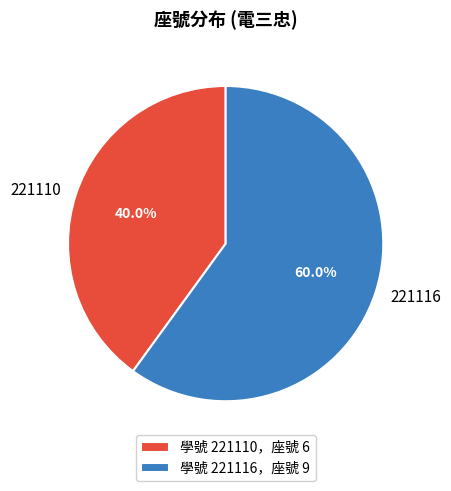

The 221110 slice represents 32% of the pie. True or false?

False